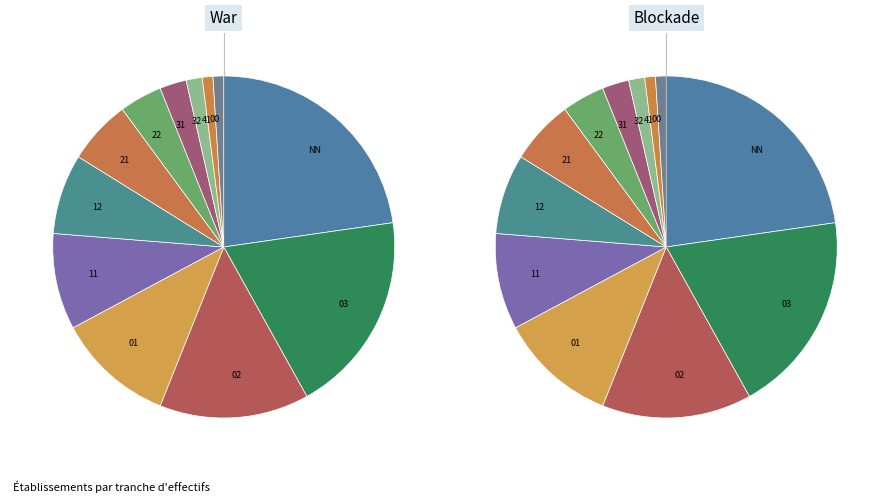

To the nearest percent, what is the average slice percentage?

8%